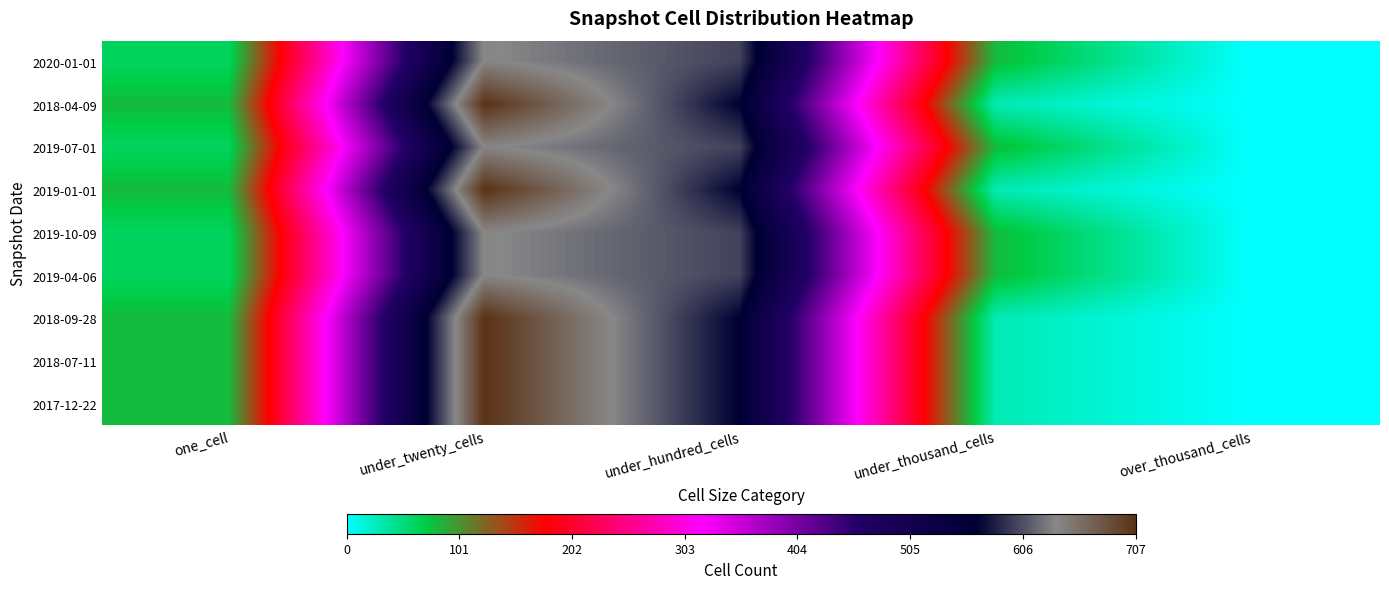

What is the total value across all series at one_cell?

644